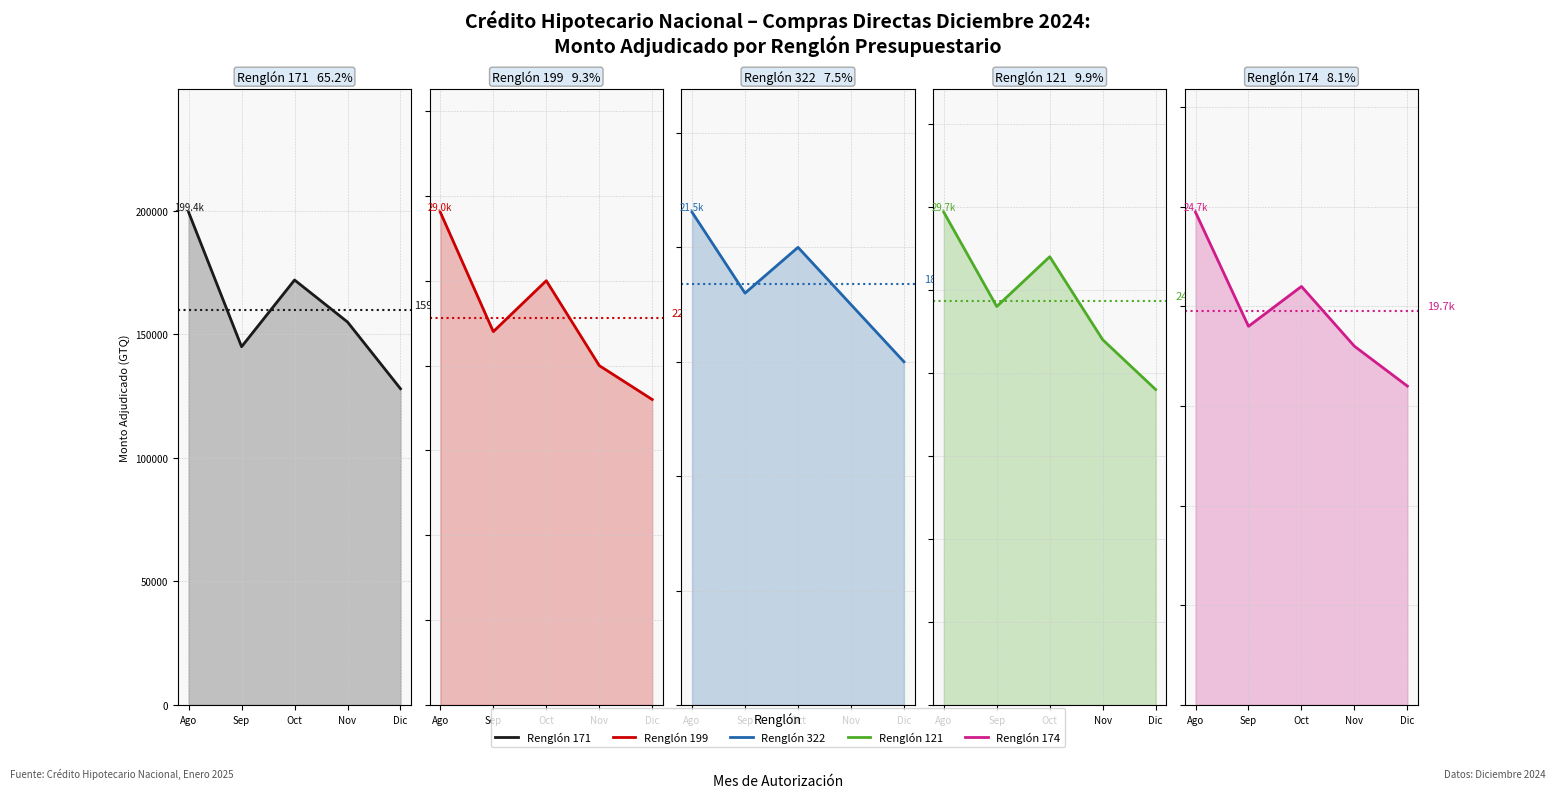

Where does the Renglón 121 series first go above 24000?

Ago